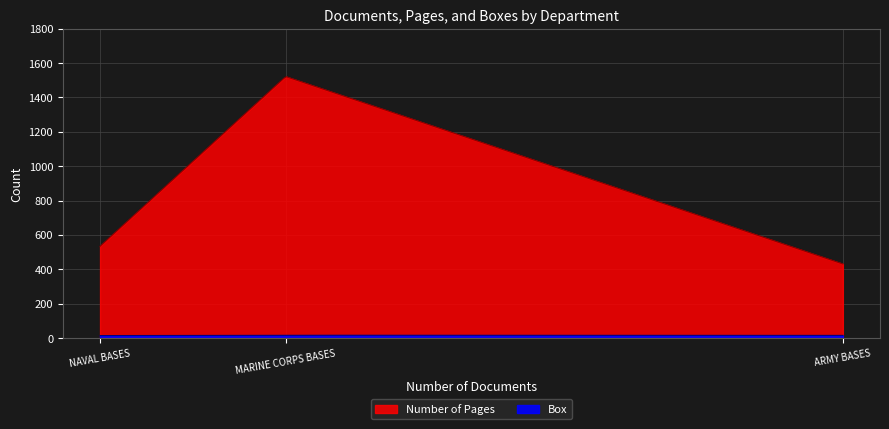

What is the value of the Box point at the 1st from the left?

14